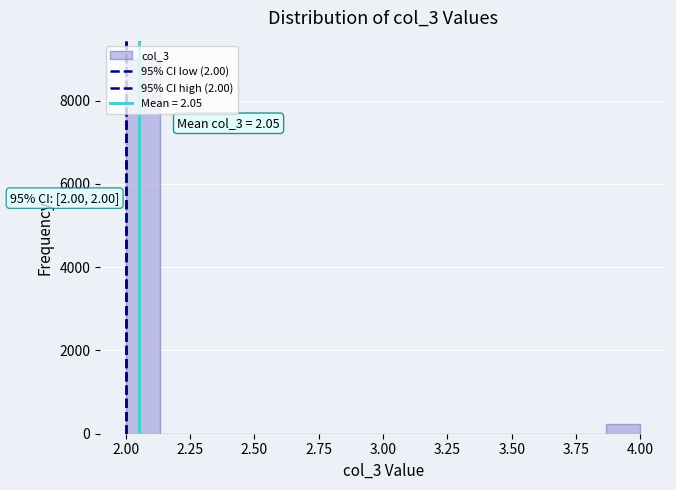

Read against the x-axis, roughly where is the centre of the tallest bar?

2.05